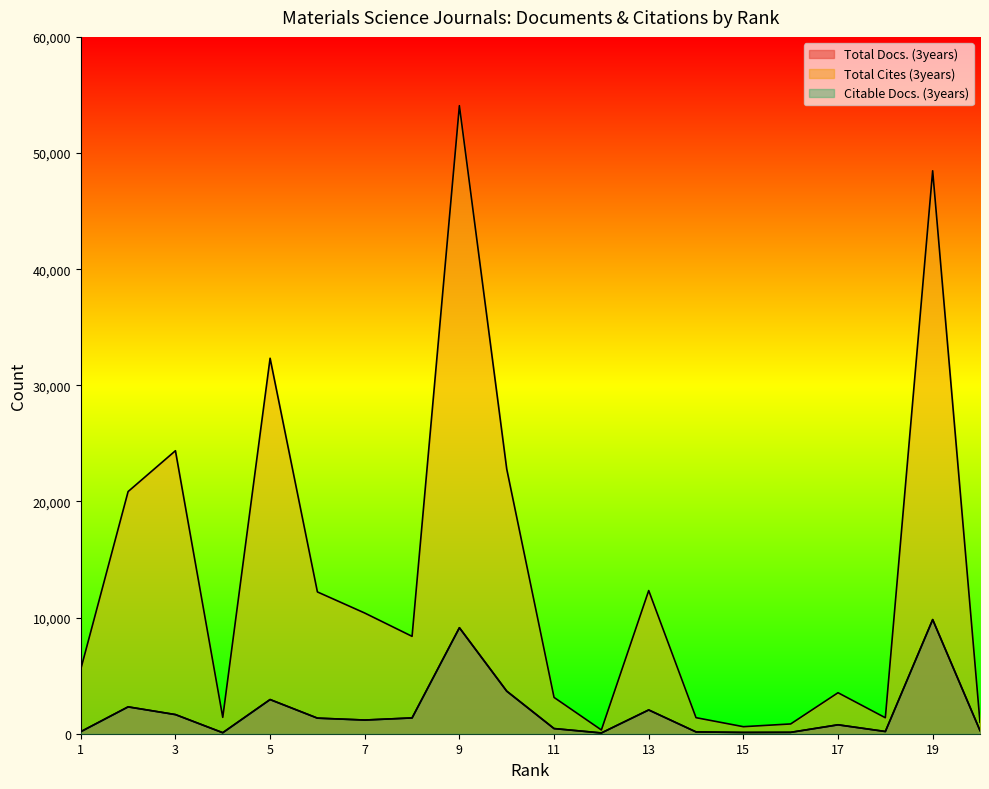

What is the total value across all series at 17?

5066